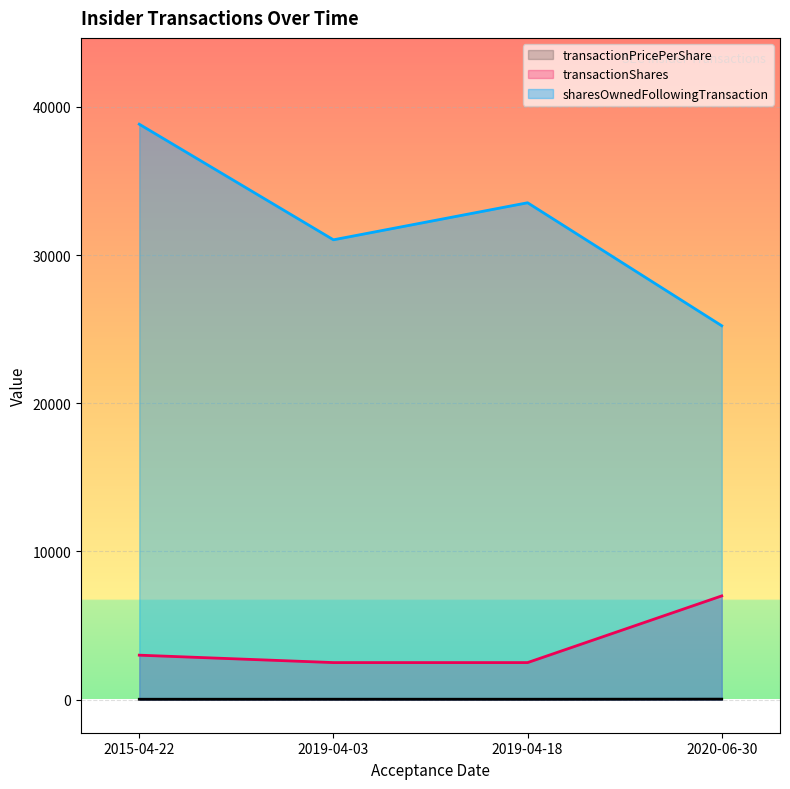

What is the total value across all series at 2015-04-22?

41853.6